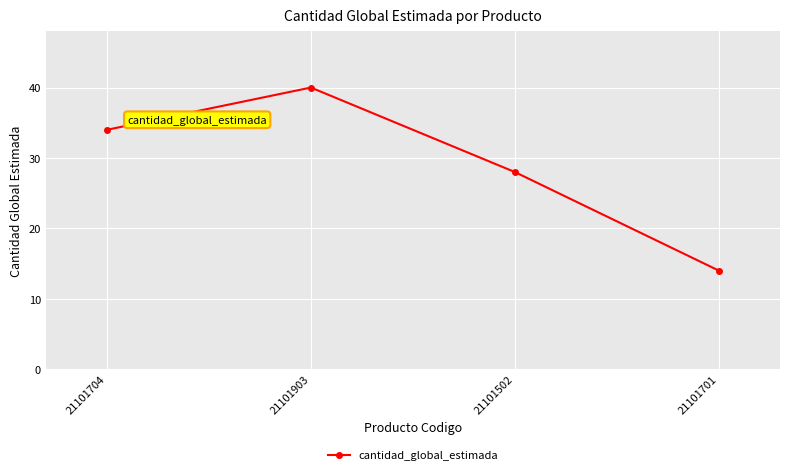

Does the chart display data point markers on the line(s)?

Yes